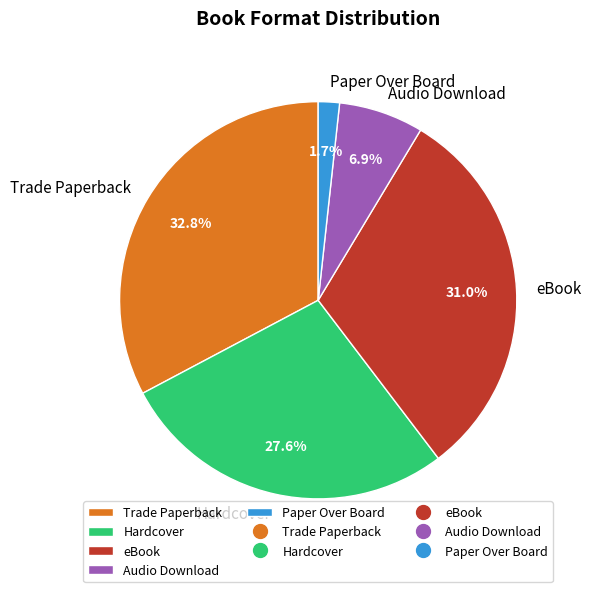

To the nearest percent, what is the difference between the eBook and Audio Download slice percentages?

24%